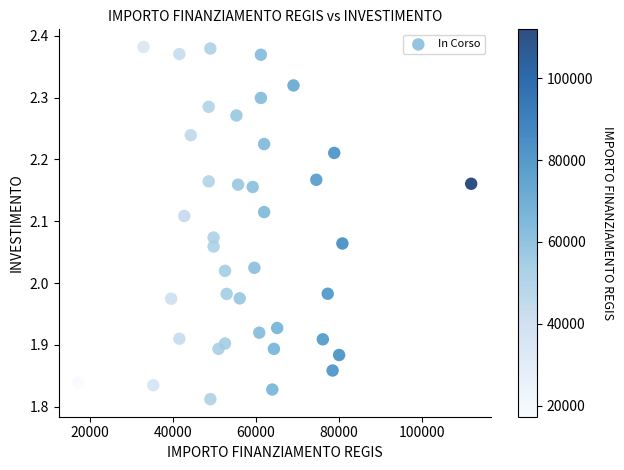

What is the range of Y values (max minus min)?

0.6